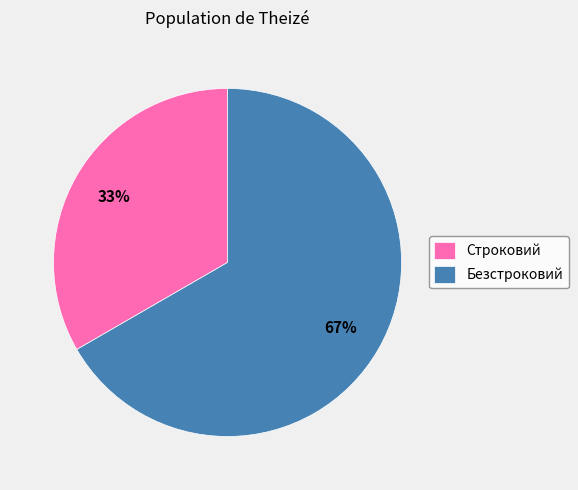

To the nearest percent, what is the combined percentage of Строковий and Безстроковий?

100%